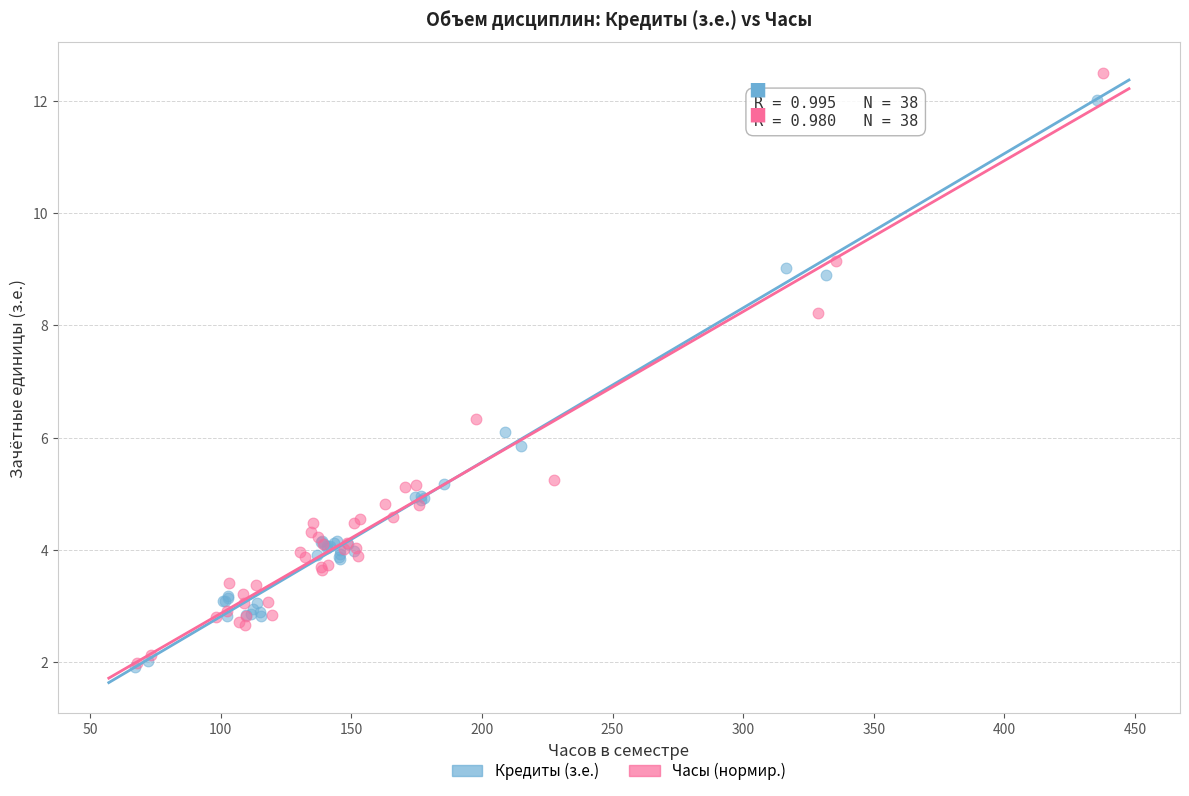

Which series has the widest spread of Y values?

Часы (нормир.)